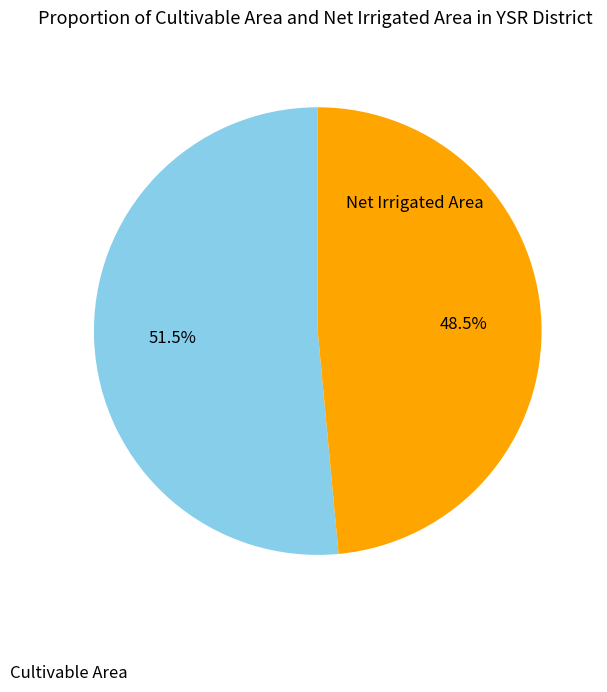

What is the ratio of the value at Net Irrigated Area to the value at Cultivable Area?

0.9